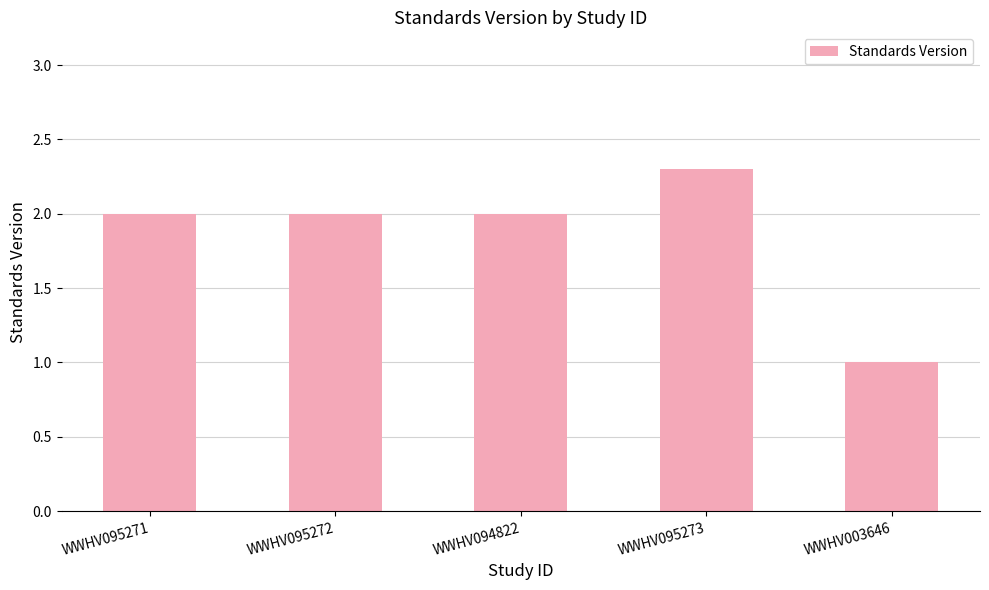

How many data points does each series have?

5